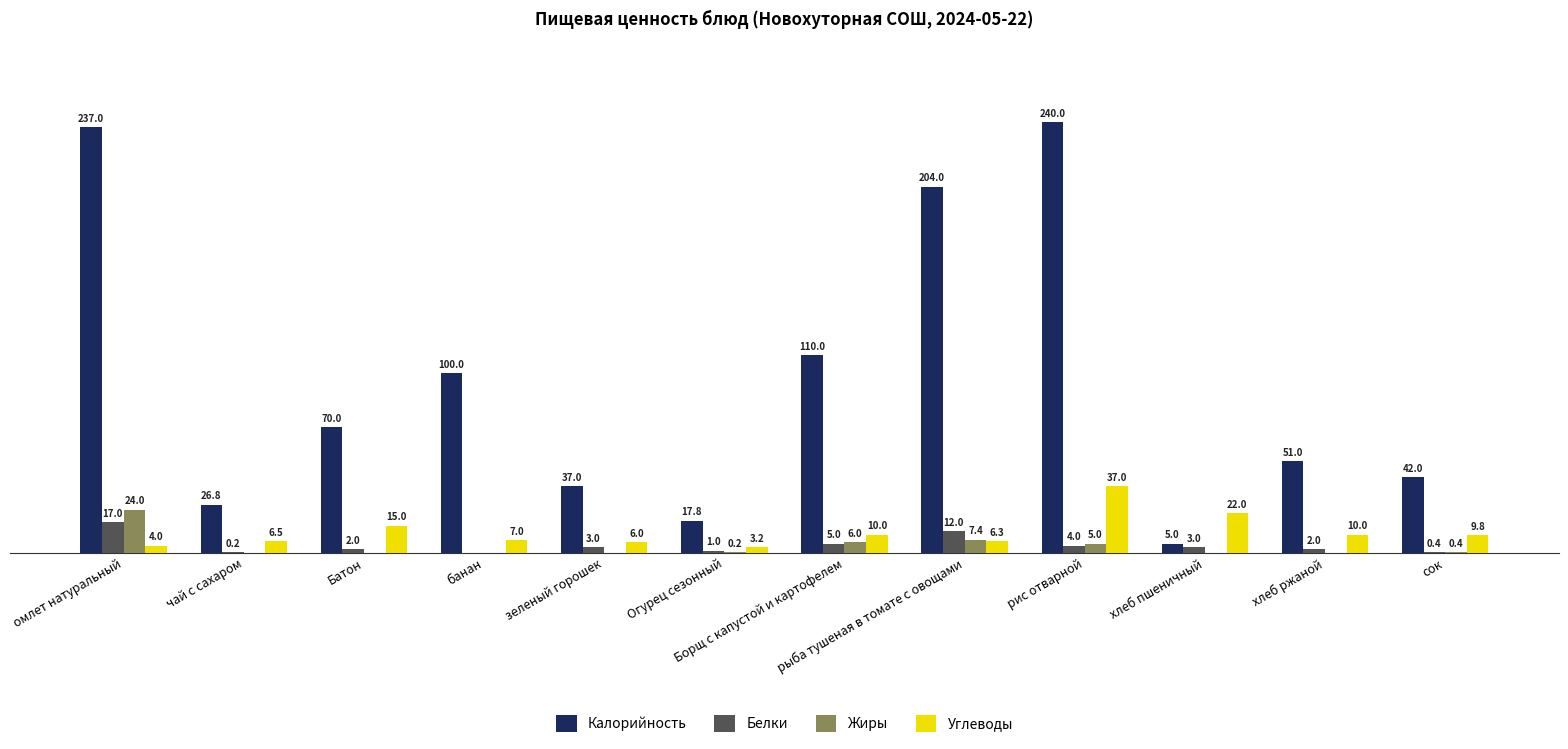

Which series has the widest spread of values?

Калорийность